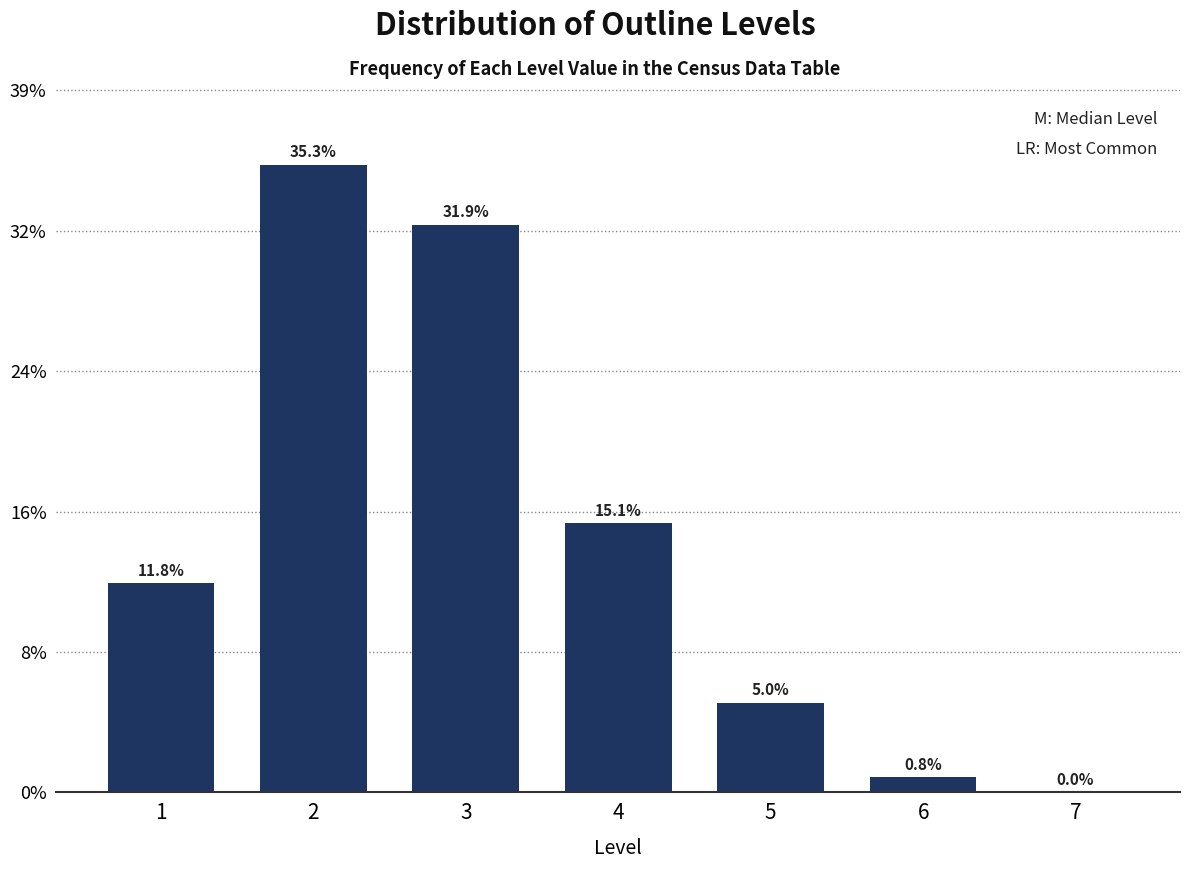

Are the bars horizontal?

No